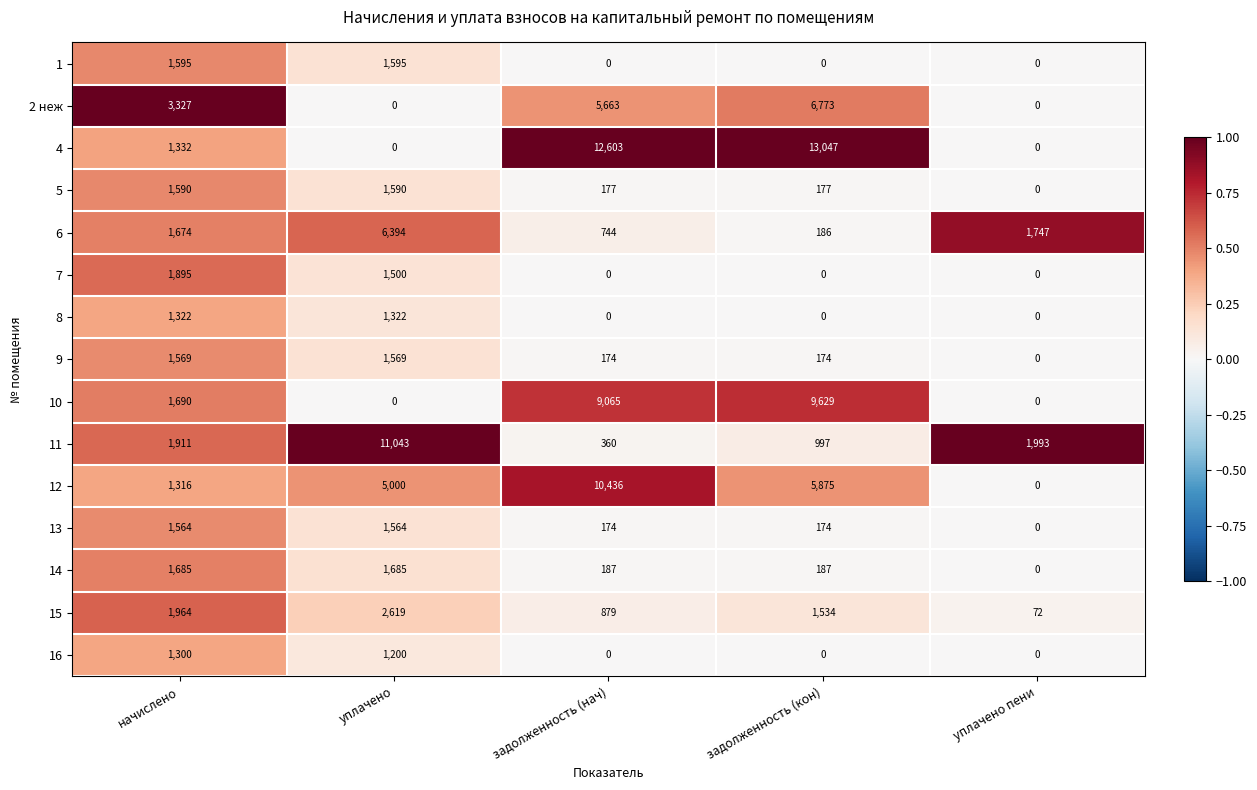

Which category has the highest value in the 11 series?

уплачено